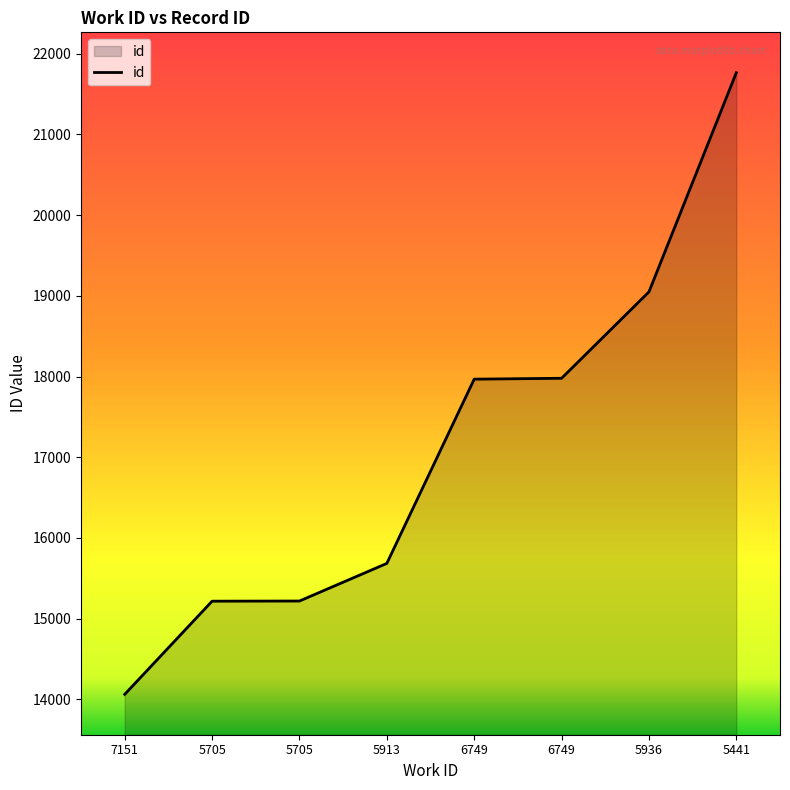

What is the change in value from 5705 to 6749?

+2750